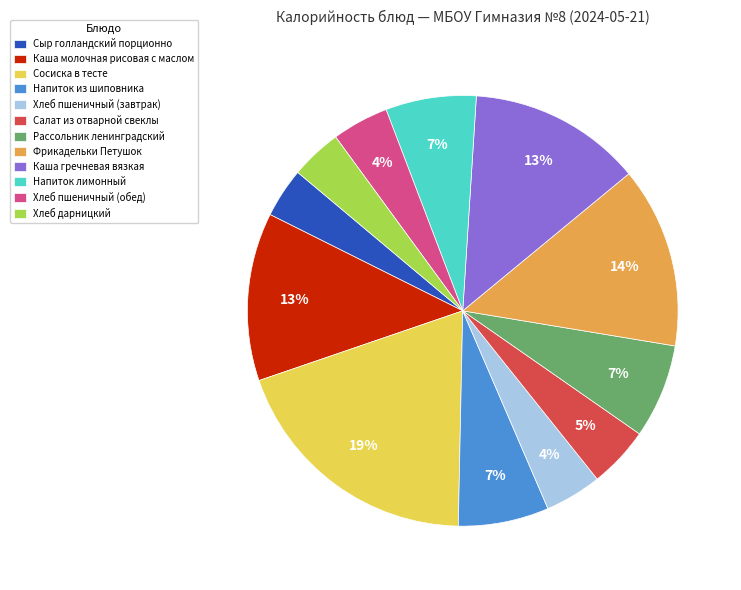

Combined, do Сыр голландский порционно and Салат из отварной свеклы account for over 50%?

No